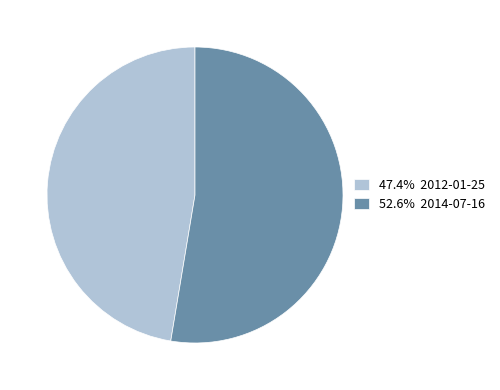

What is the ratio of the value at 47.4% 2012-01-25 to the value at 52.6% 2014-07-16?

0.9